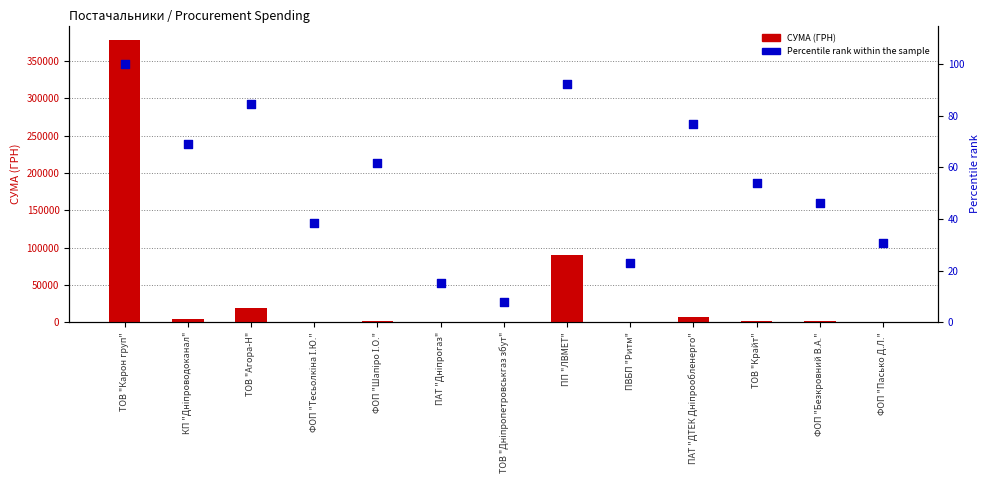

Which series has the largest total across all categories?

СУМА (ГРН)